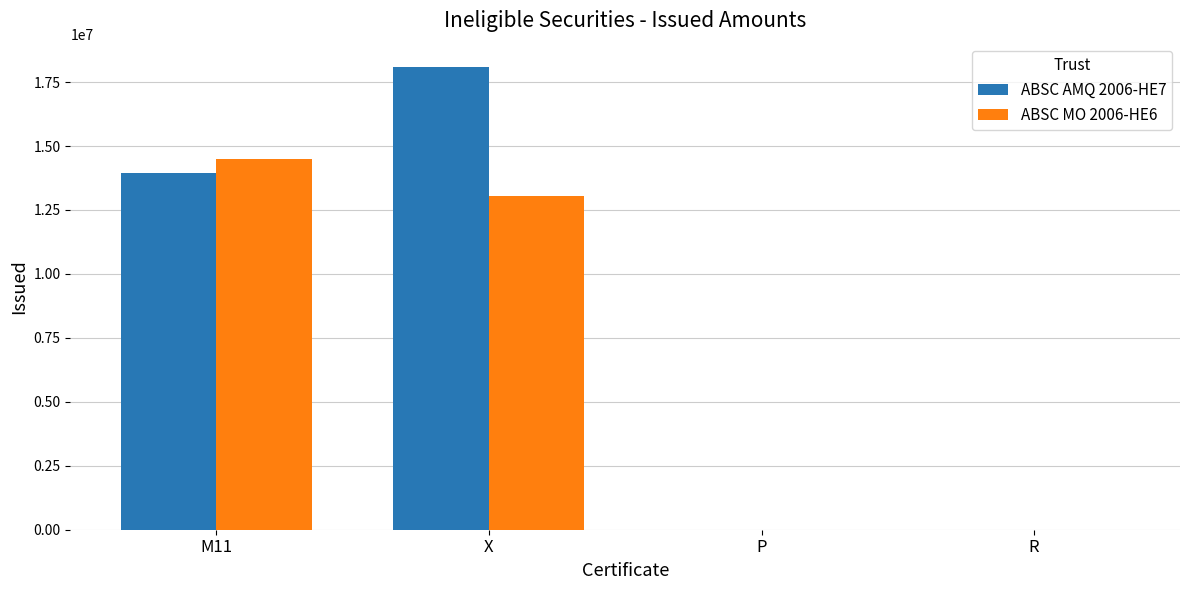

Is the value of ABSC AMQ 2006-HE7 at X greater than the value of ABSC MO 2006-HE6 at R?

Yes